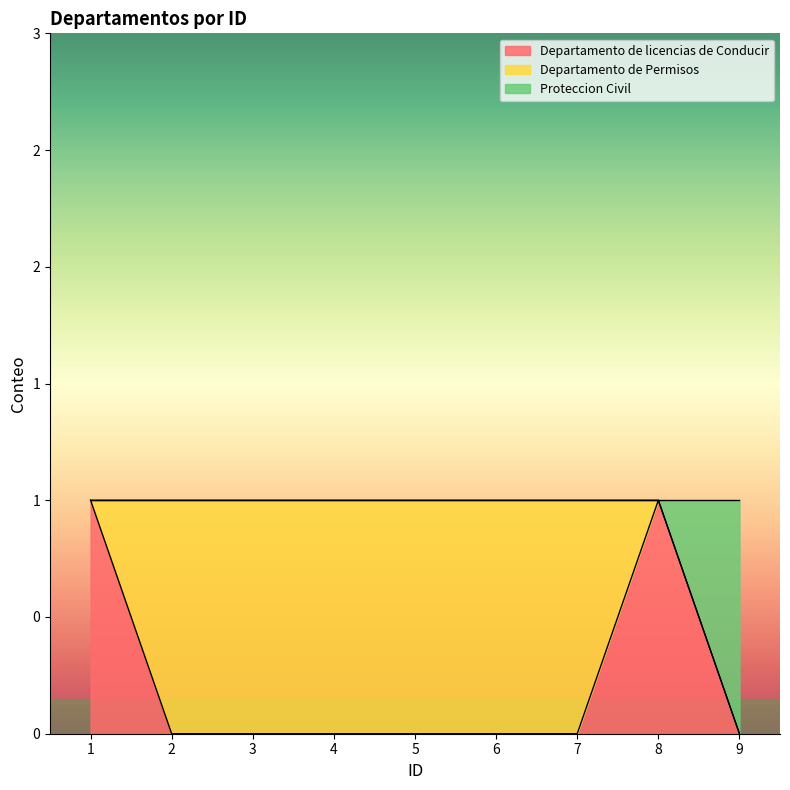

The value of Departamento de licencias de Conducir at 5 is 1. True or false?

False